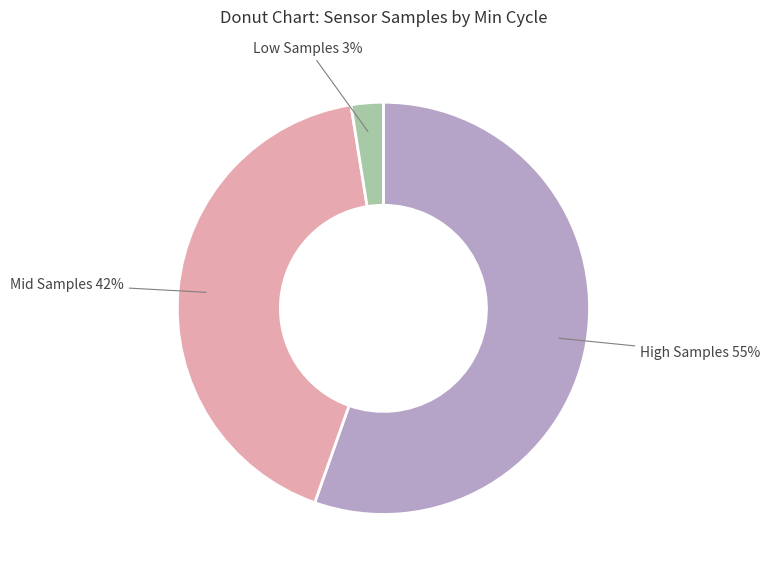

Is there a majority slice in this chart?

Yes